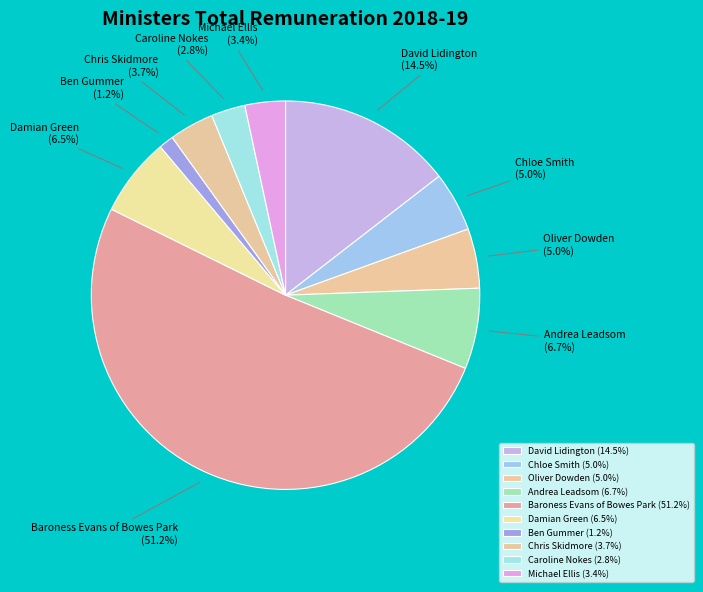

The Caroline Nokes slice represents 3% of the pie. True or false?

True